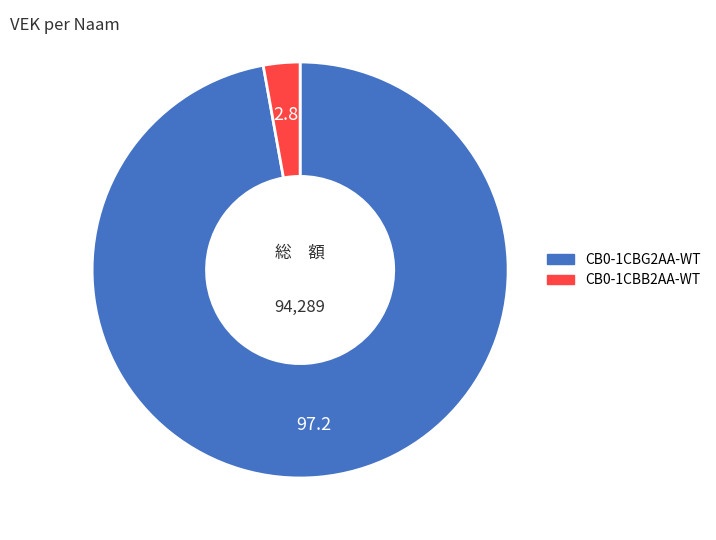

What is the largest slice in the pie chart?

CB0-1CBG2AA-WT